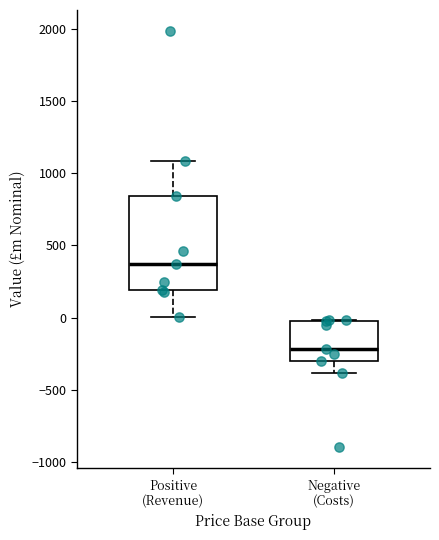

Which box has the lowest median line?

Negative (Costs)